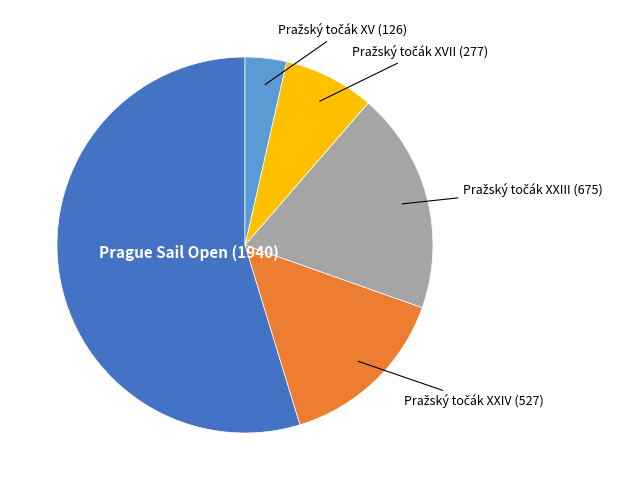

Is it true that Prague Sail Open is 55% of the pie?

True